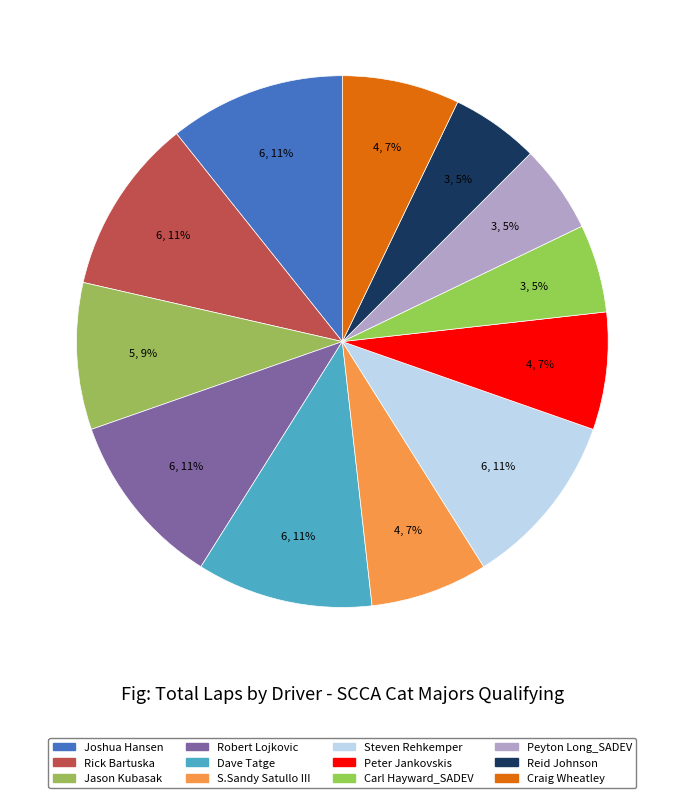

How many segments does this pie chart have?

12